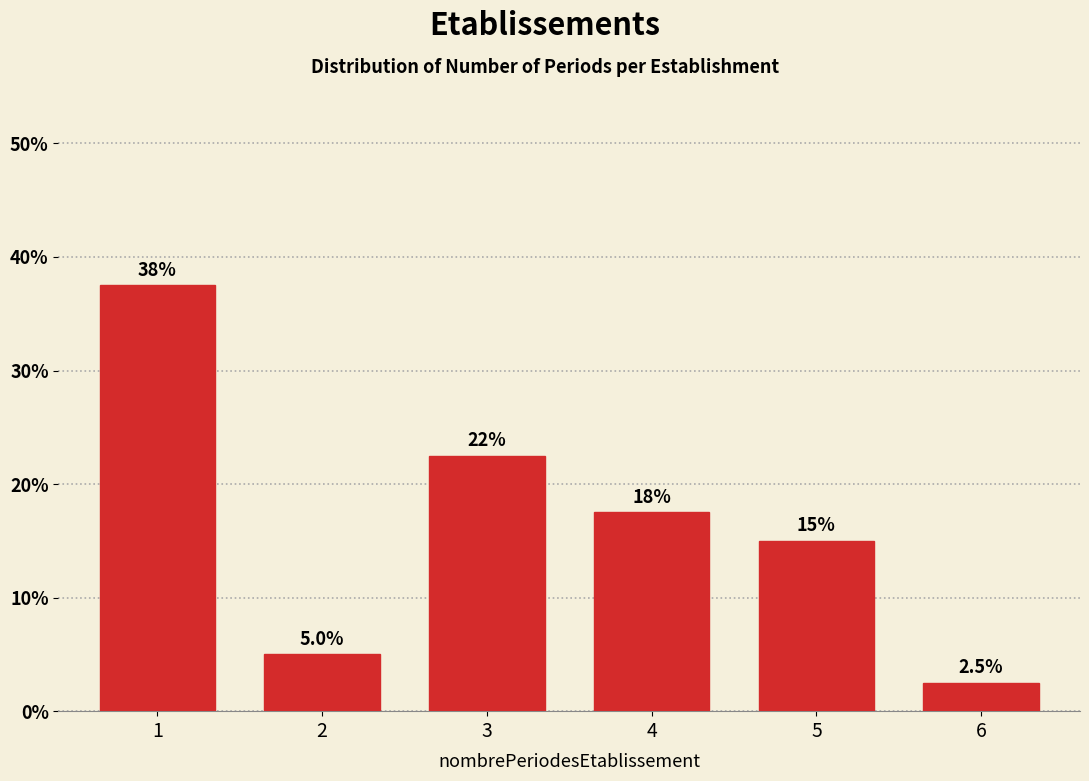

Reading left to right, extract all data points from this chart.

37.5	5.0	22.5	17.5	15.0	2.5